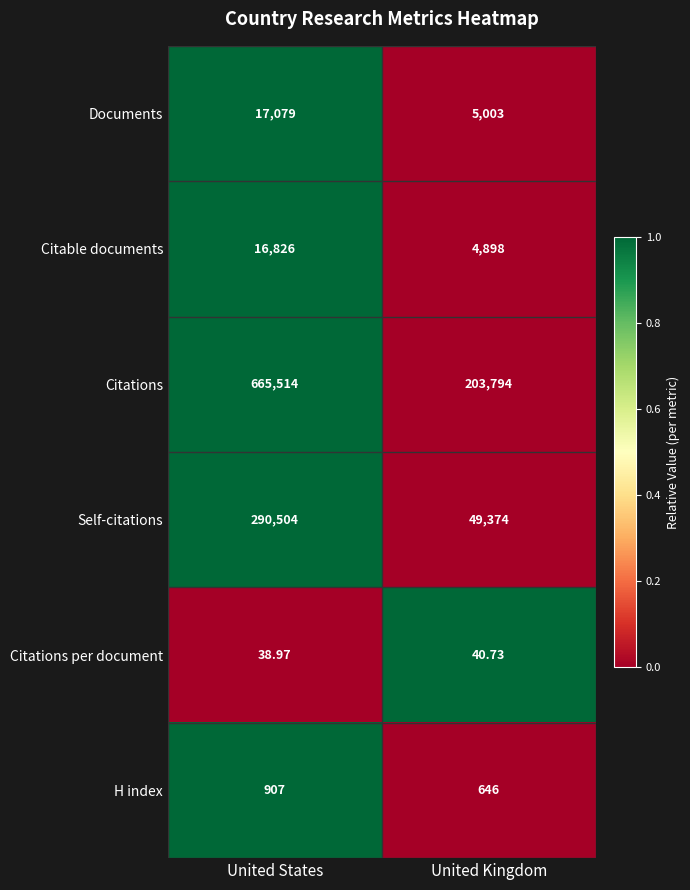

Which series changed the most between United States and United Kingdom?

Citations